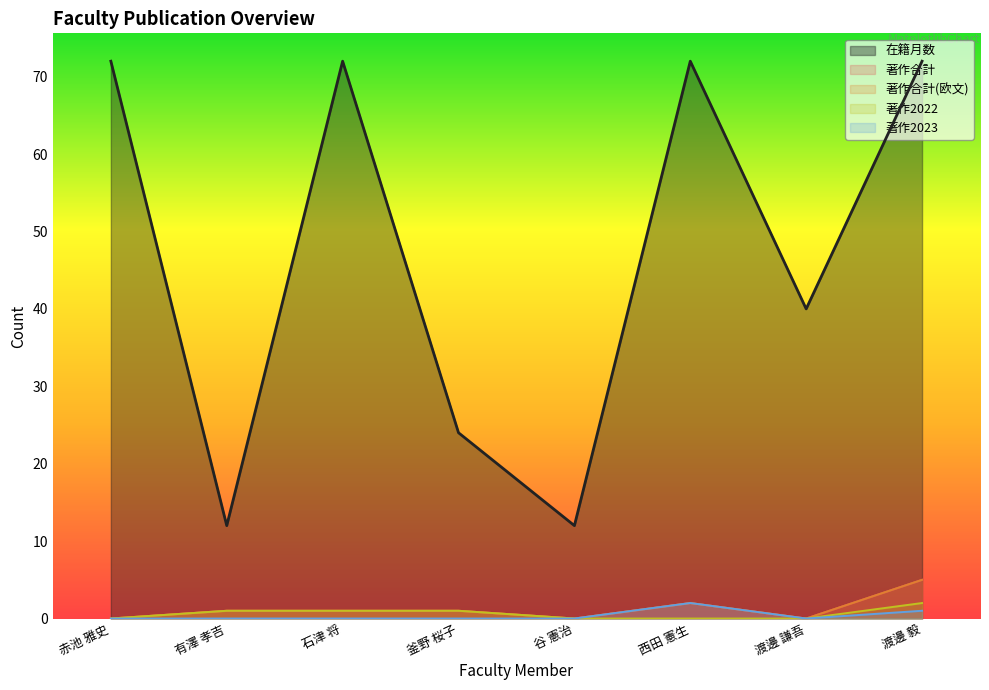

True or false: 在籍月数 and 著作合計(欧文) intersect in this chart.

False